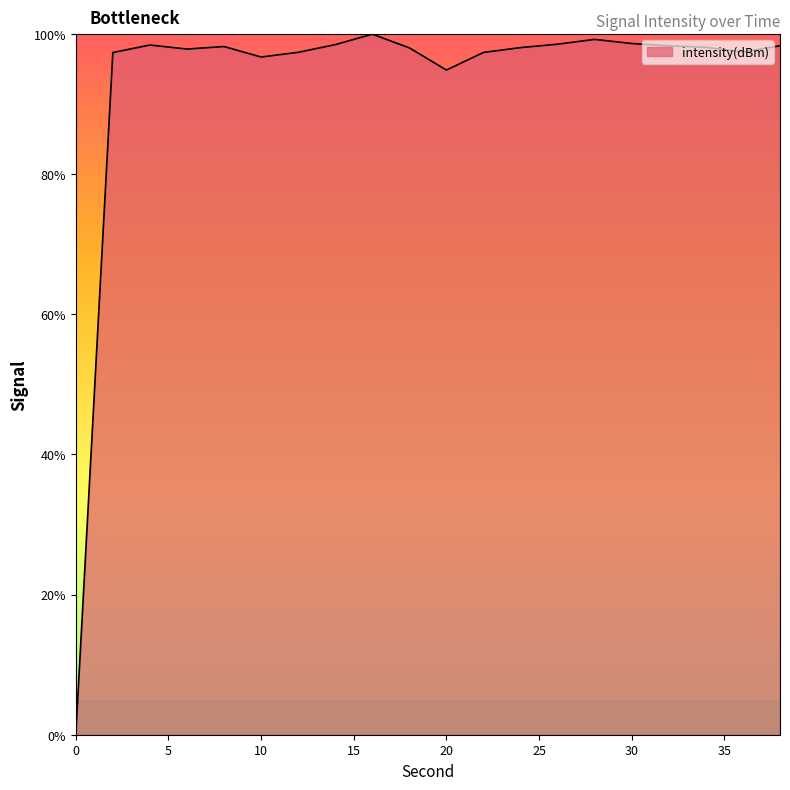

What is the greatest value displayed?

100.0